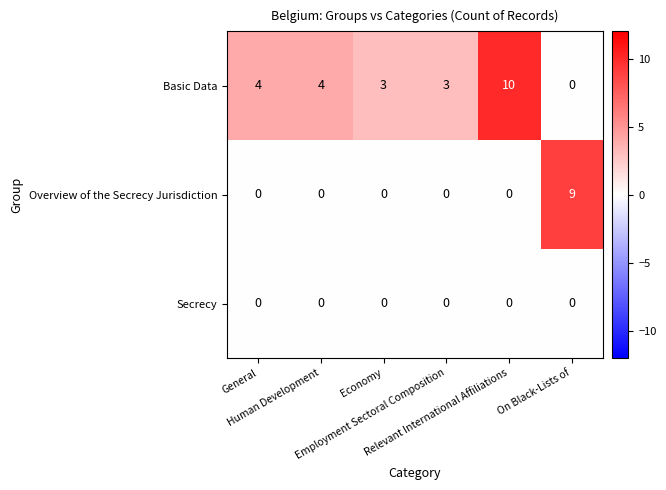

At how many categories does at least one series exceed 0?

6